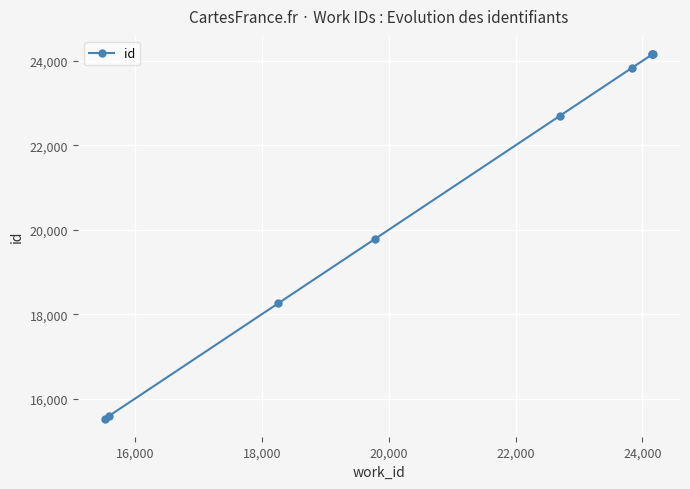

What is the difference between the second highest and minimum values?

8629